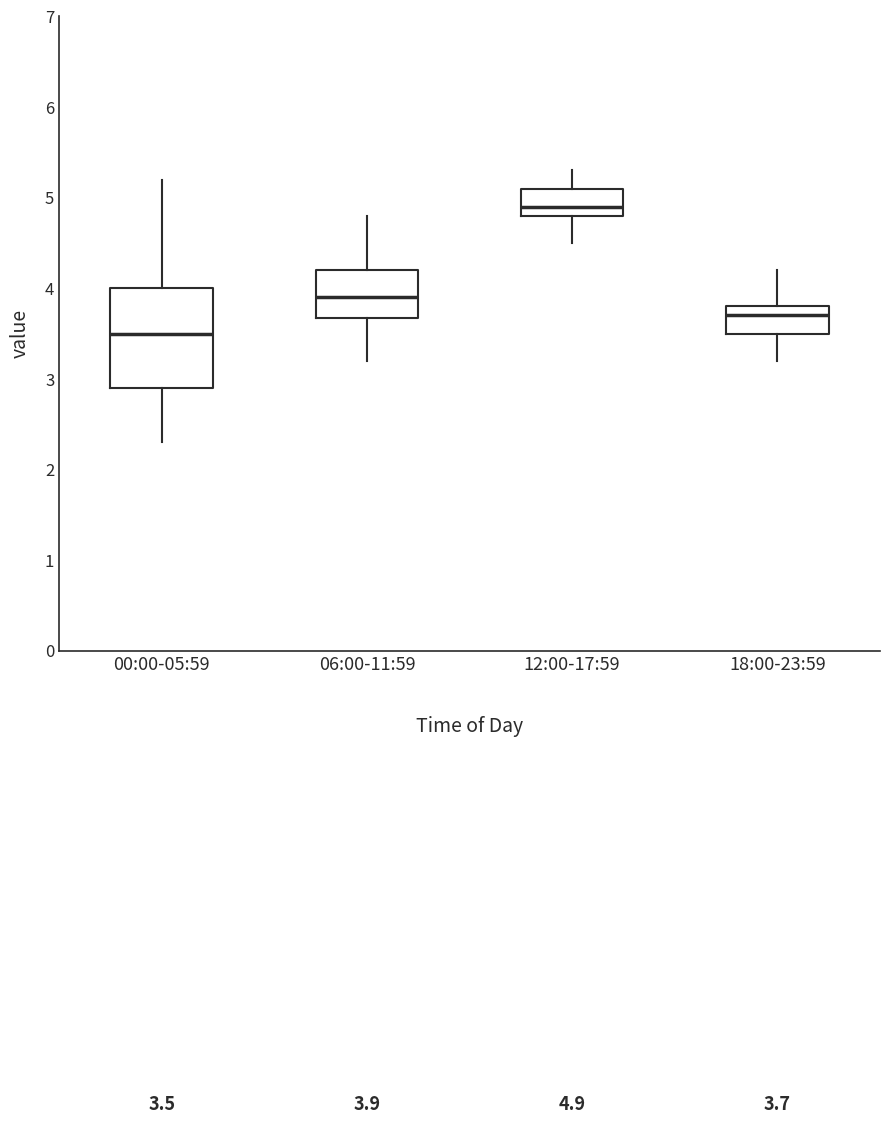

Which box has the highest median line?

12:00-17:59